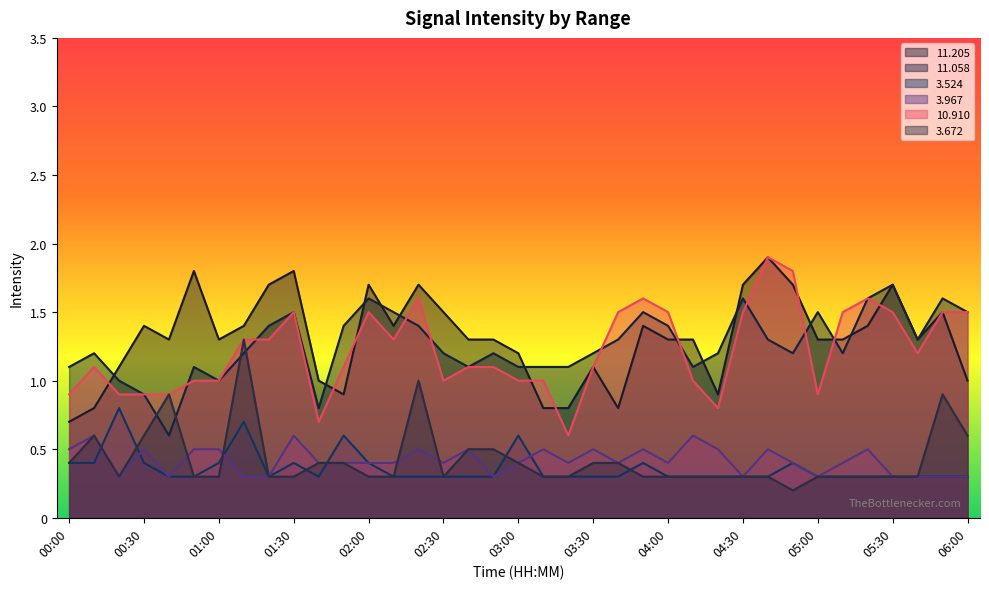

What position from the left is 06:00?

37